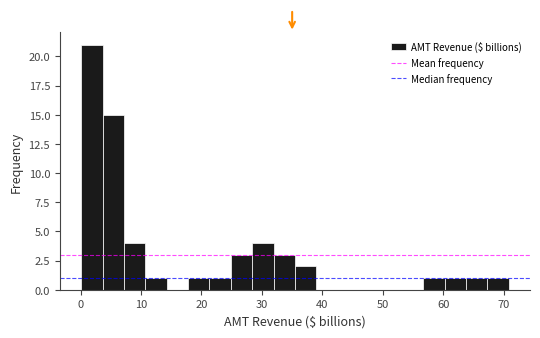

Around what value on the x-axis is the tallest bar? Give the approximate position of its centre, as read against the axis.

2